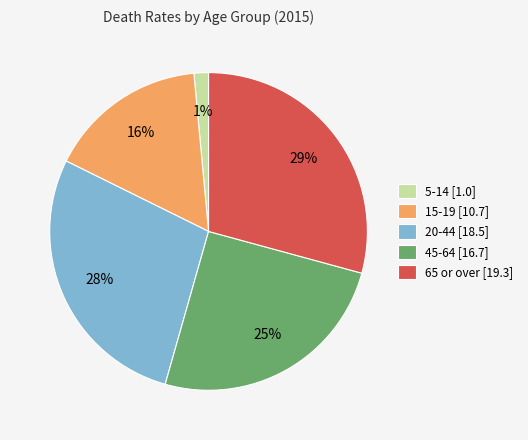

To the nearest percent, what is the average slice percentage?

20%